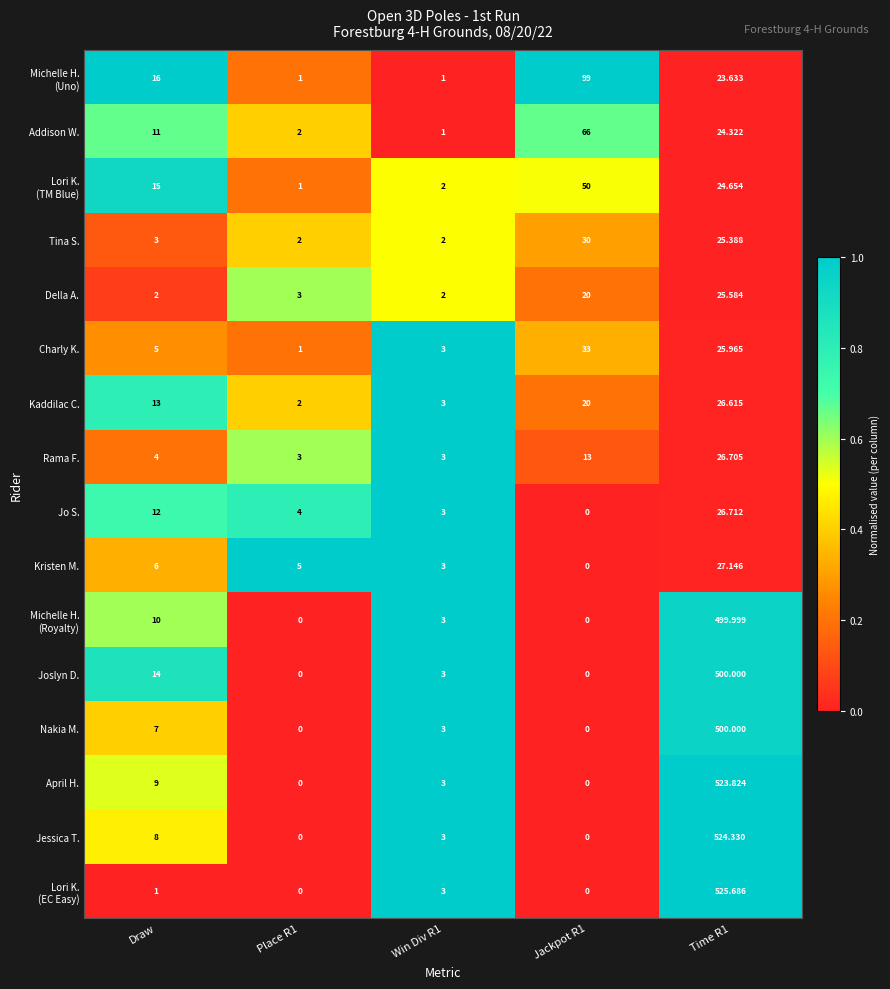

Is the value of Joslyn D. at Time R1 greater than the value of Kristen M. at Win Div R1?

Yes